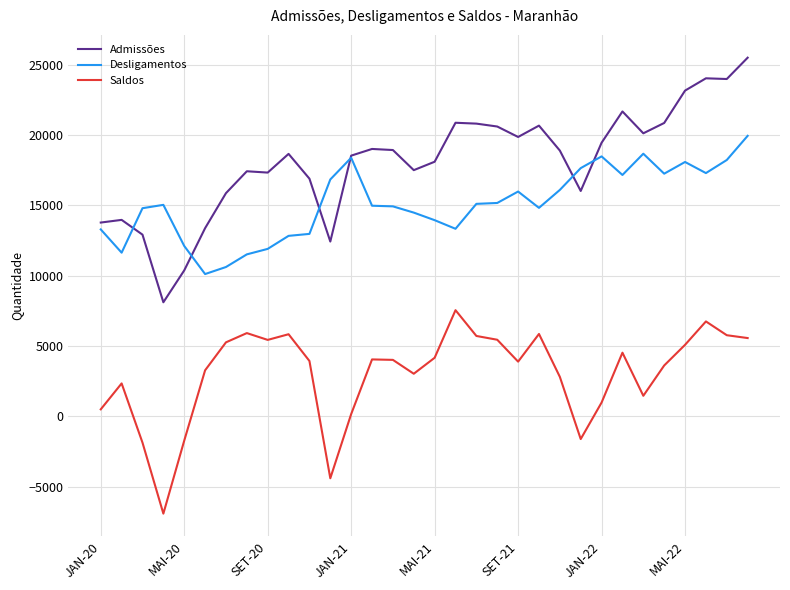

Which series has the widest spread of values?

Admissões